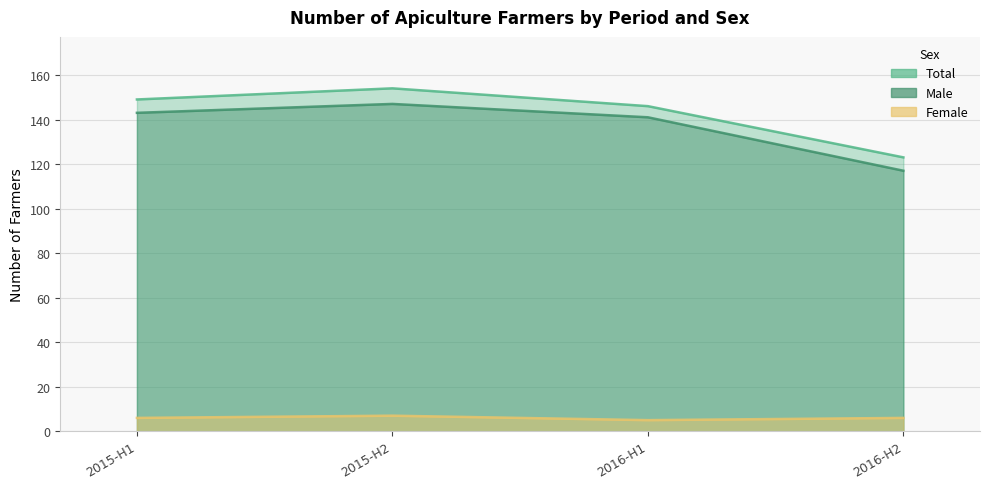

What is the approximate value of Female at 2015-H2?

7